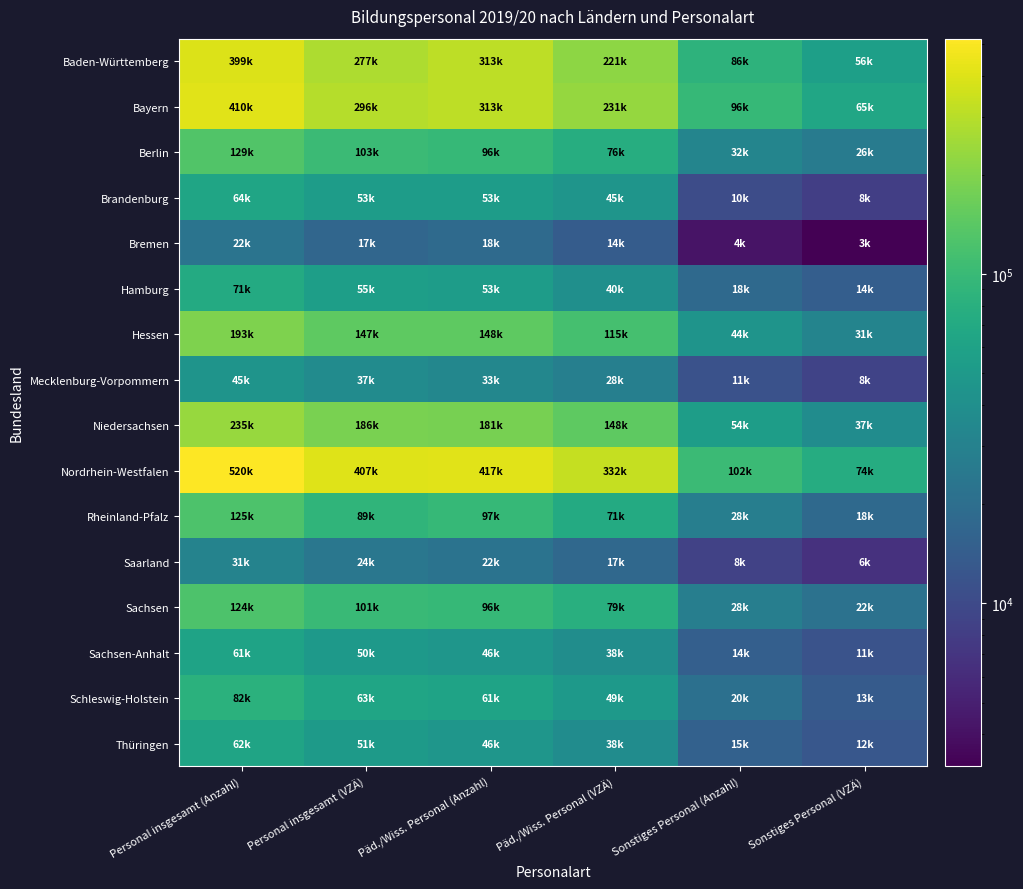

At which category is the sum across all series the highest?

Personal insgesamt (Anzahl)